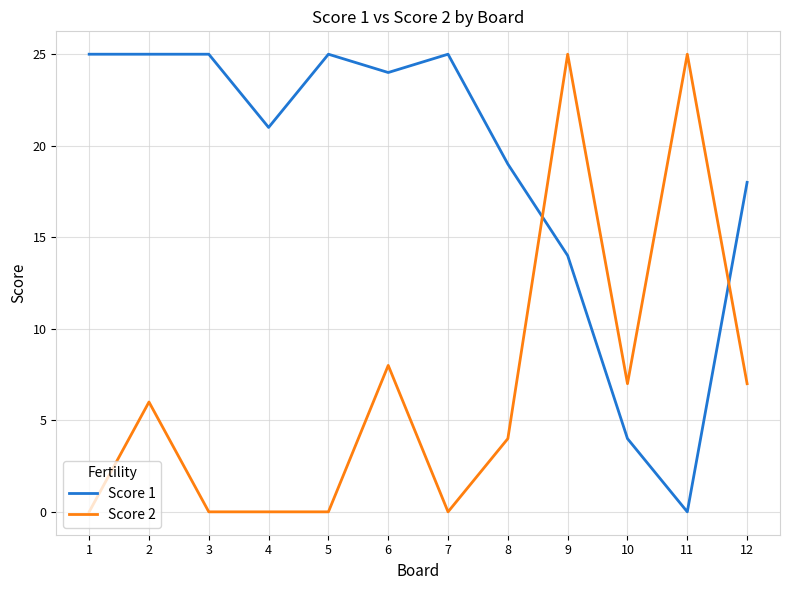

How many lines are shown in the chart?

2